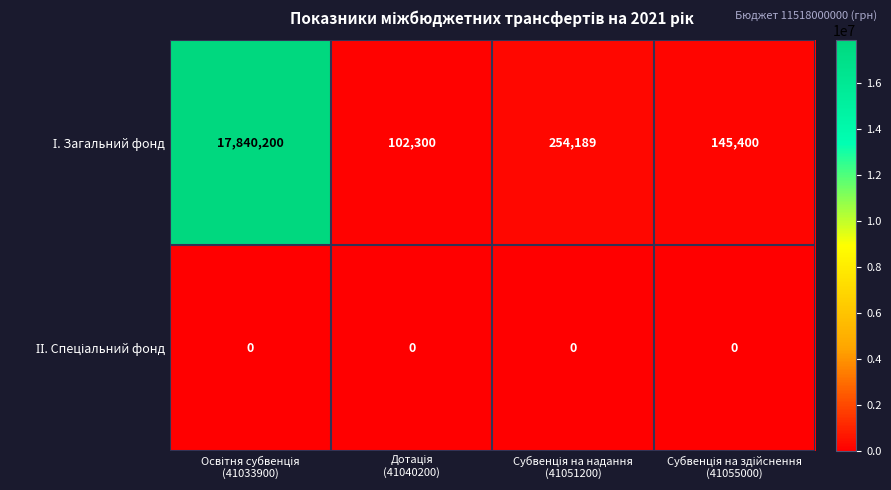

Between Освітня субвенція (41033900) and Субвенція на надання (41051200), which series saw the biggest shift?

І. Загальний фонд